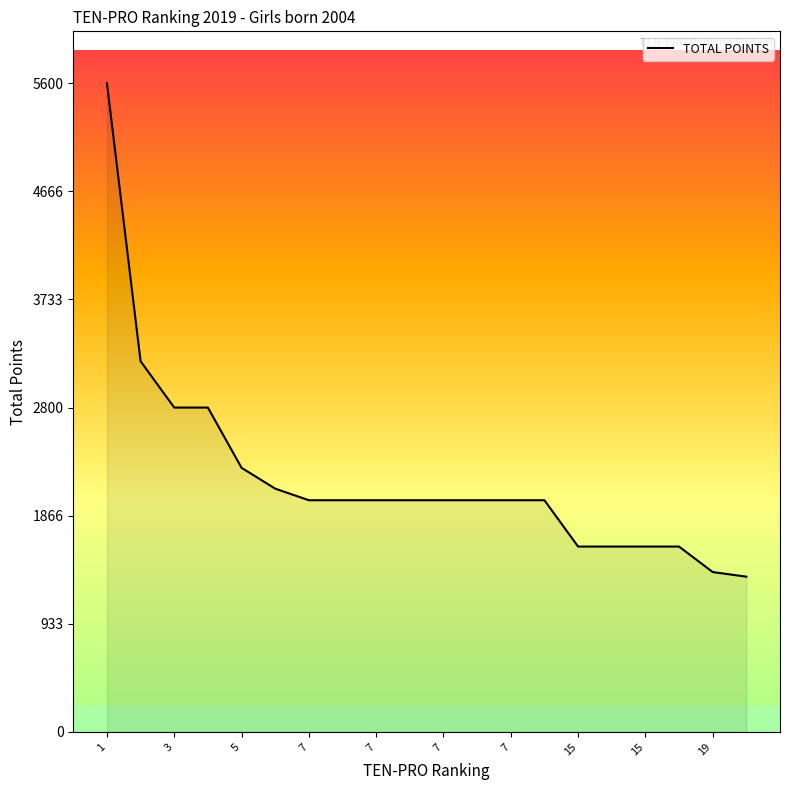

What is the difference between the maximum and minimum values?

4260